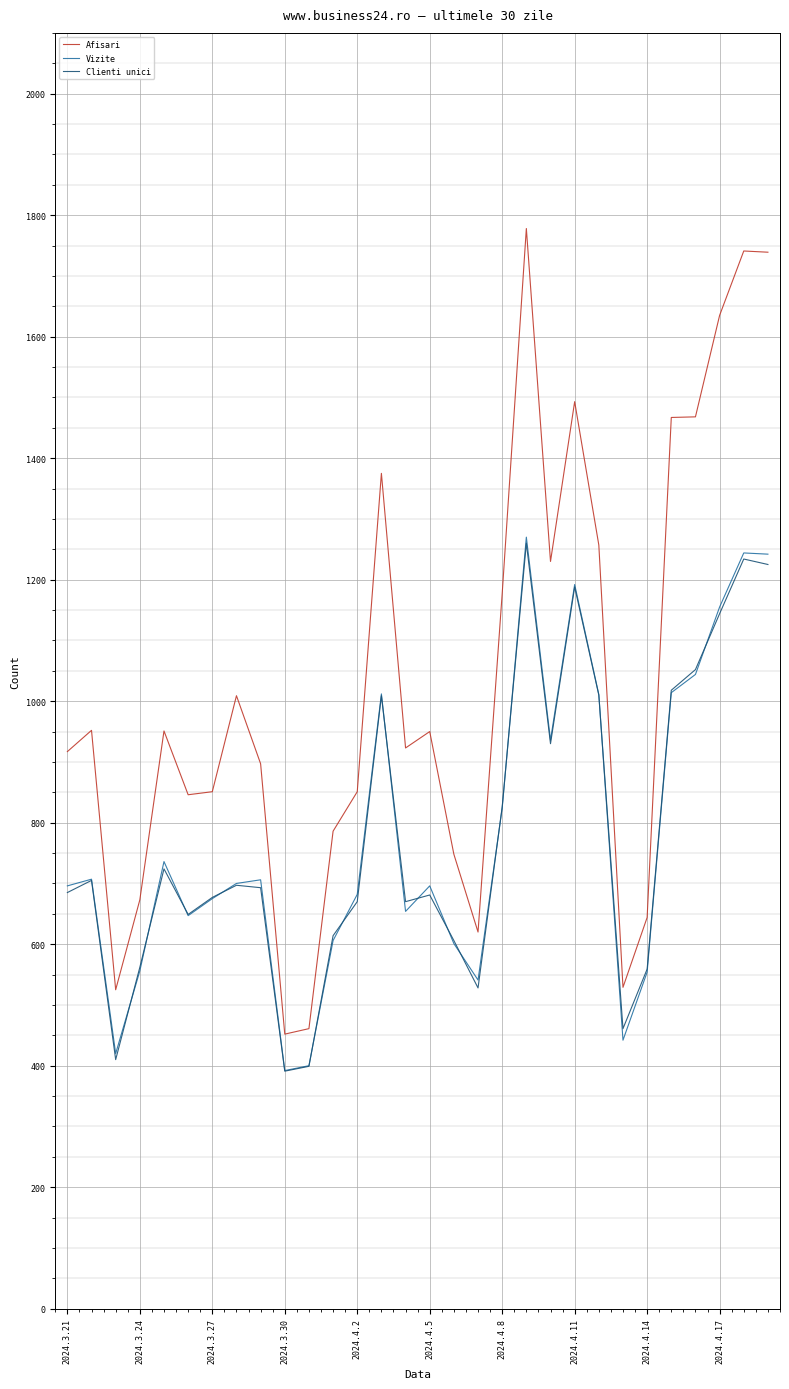

Which series has the largest range (max minus min)?

Afisari